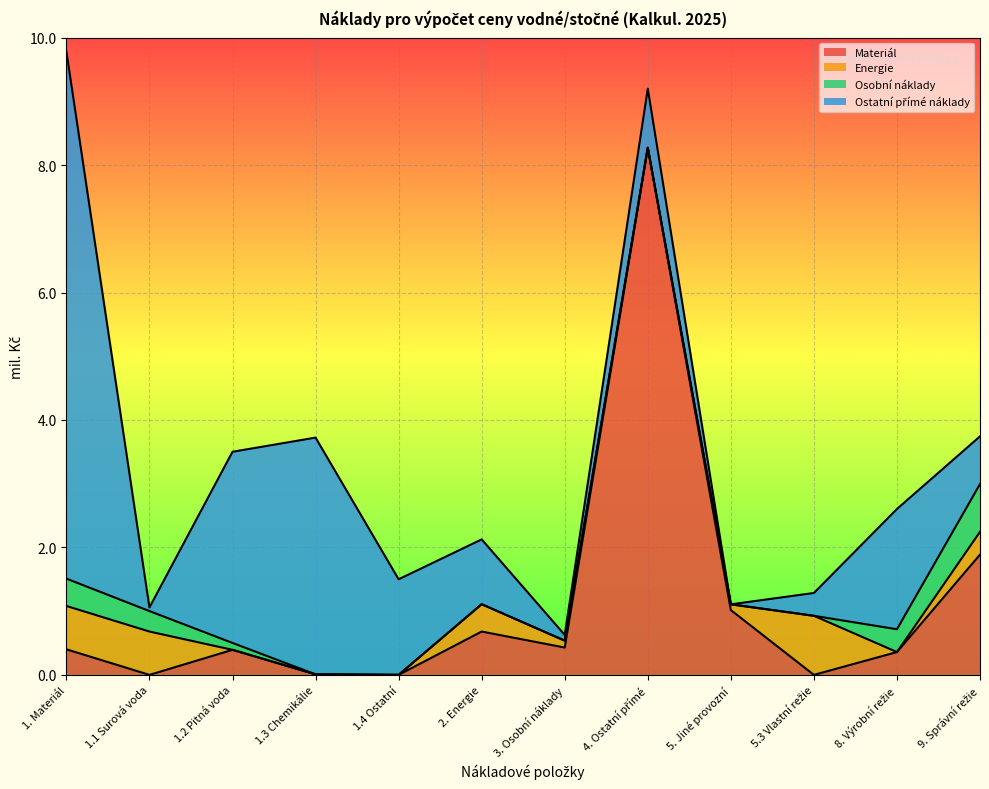

What is the sum of all Energie values?

3.3